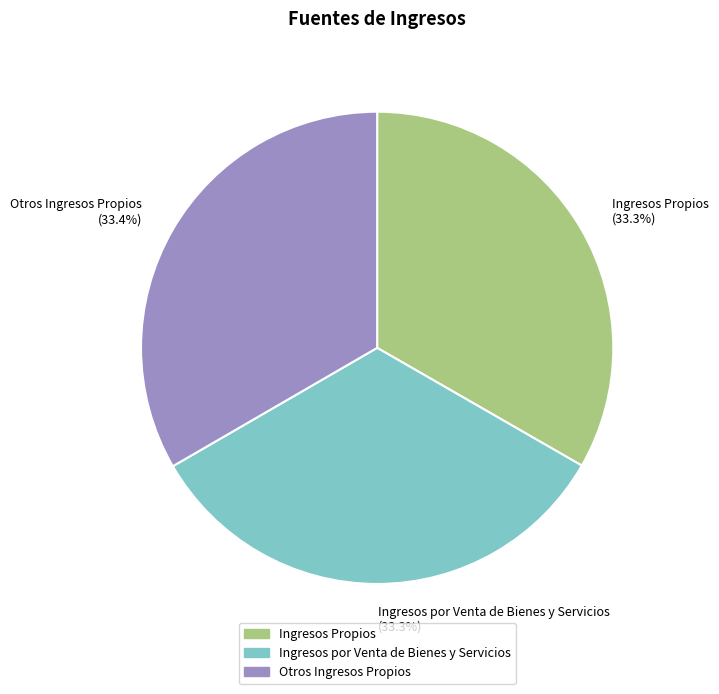

Approximately how many times larger is the value at Ingresos Propios compared to Ingresos por Venta de Bienes y Servicios?

1.0